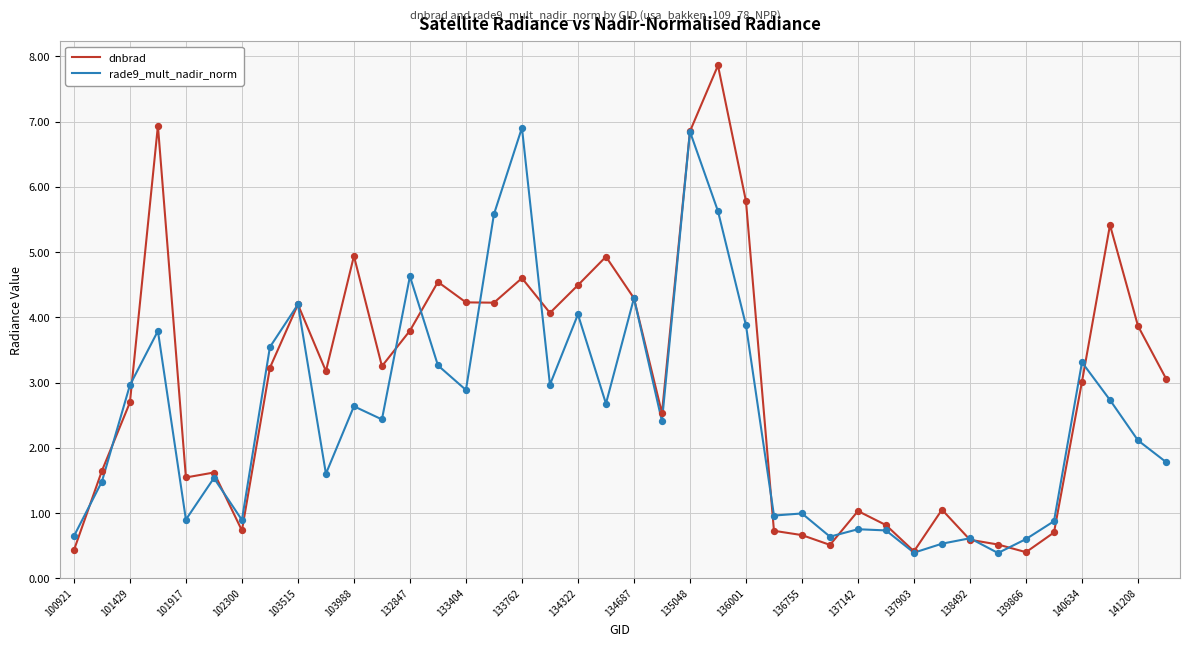

Which series has the largest total across all categories?

dnbrad